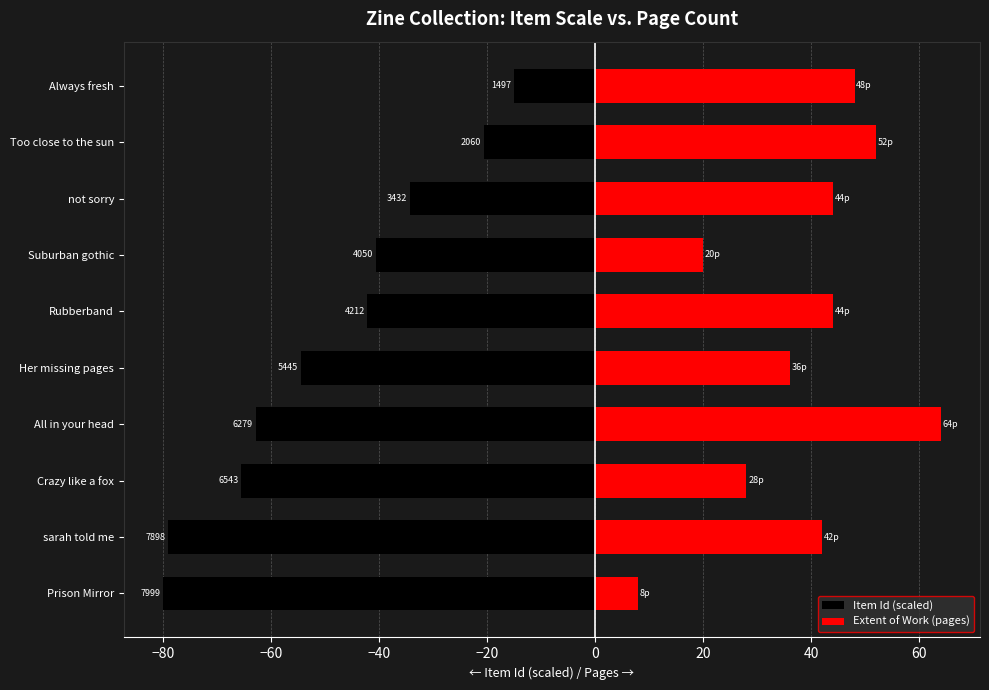

Which has a higher value, Too close to the sun or All in your head?

Too close to the sun